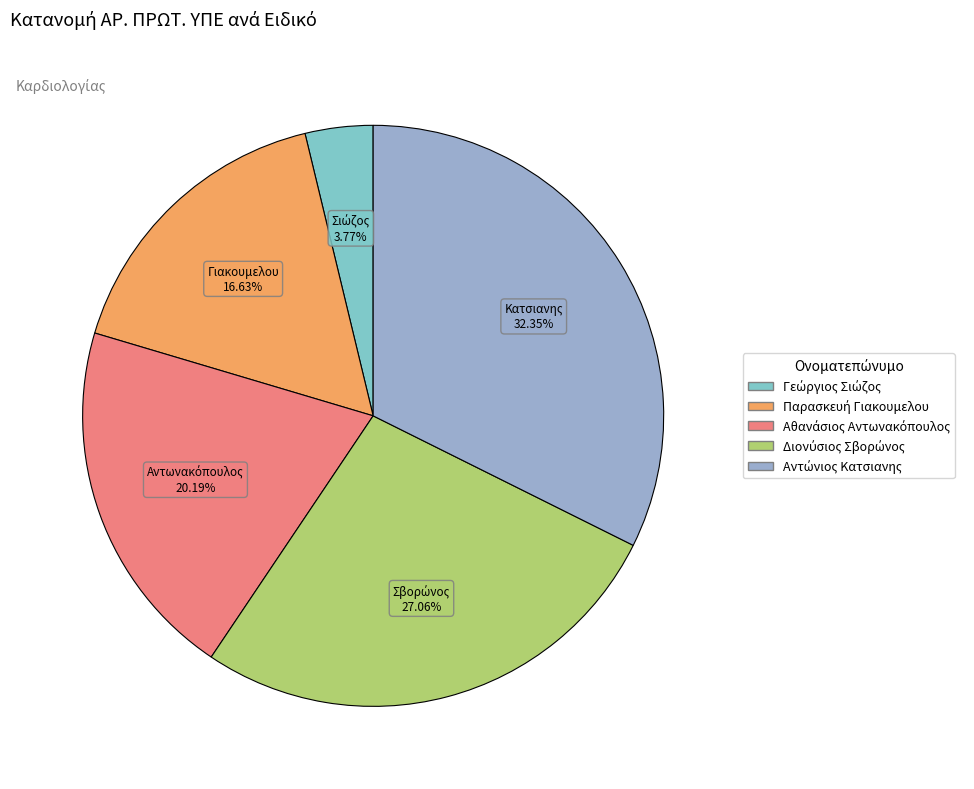

Which has a higher value, Παρασκευή Γιακουμελου or Διονύσιος Σβορώνος?

Διονύσιος Σβορώνος